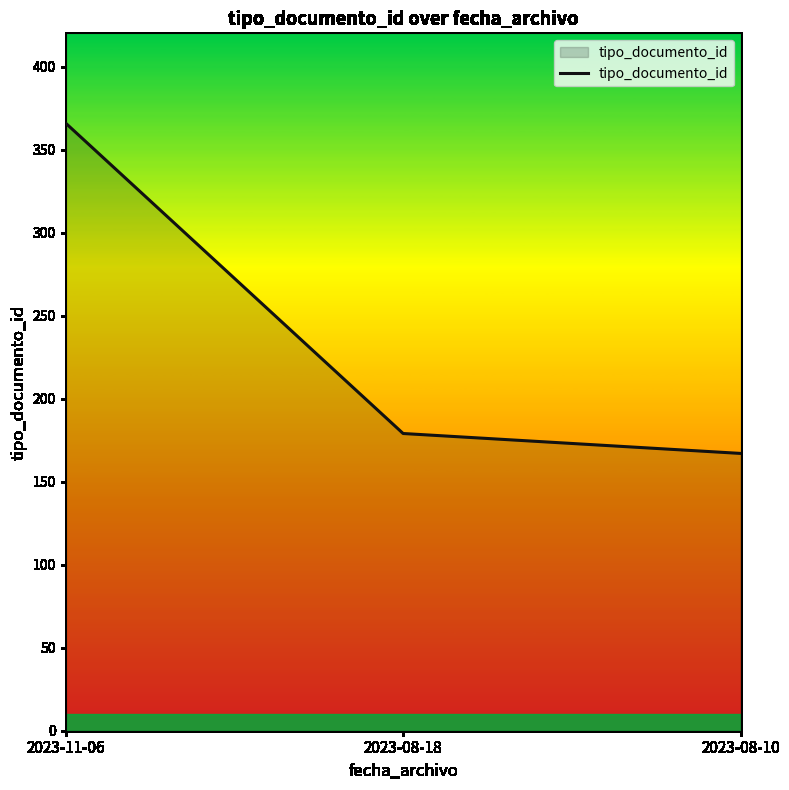

List the labels in order of value, largest first.

2023-11-06, 2023-08-18, 2023-08-10